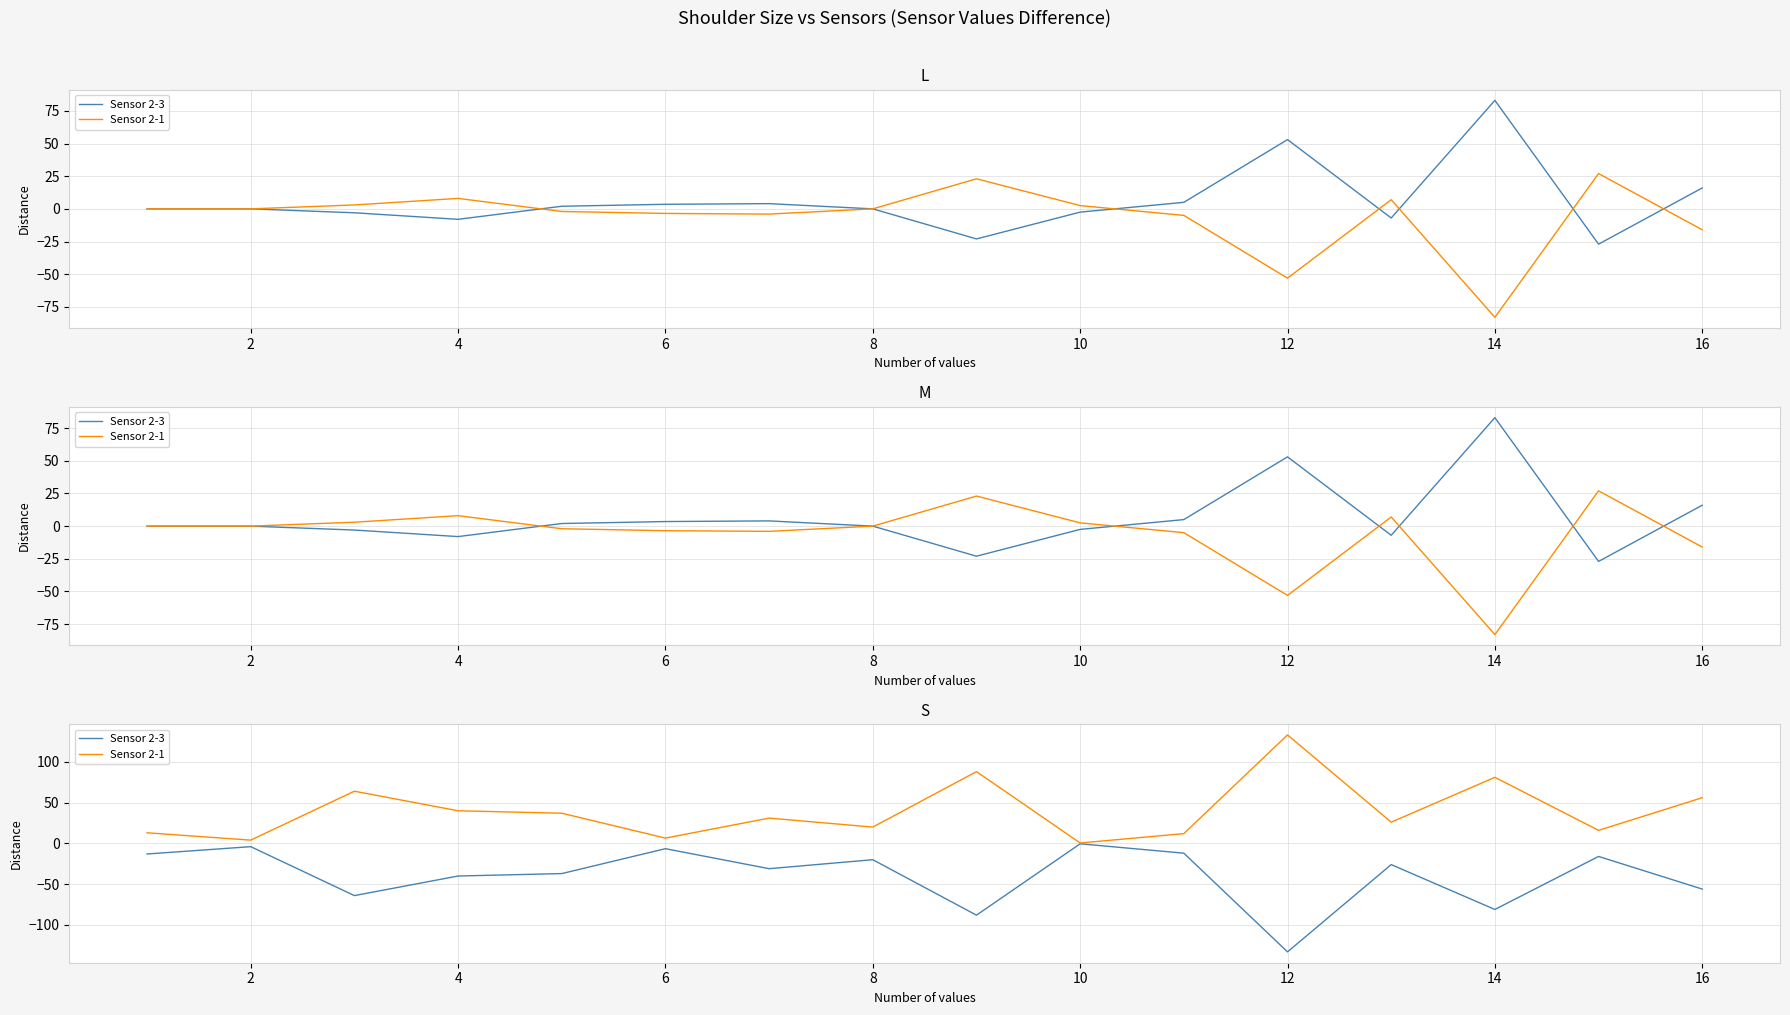

What is the minimum value for Sensor 2-3?

-133.0